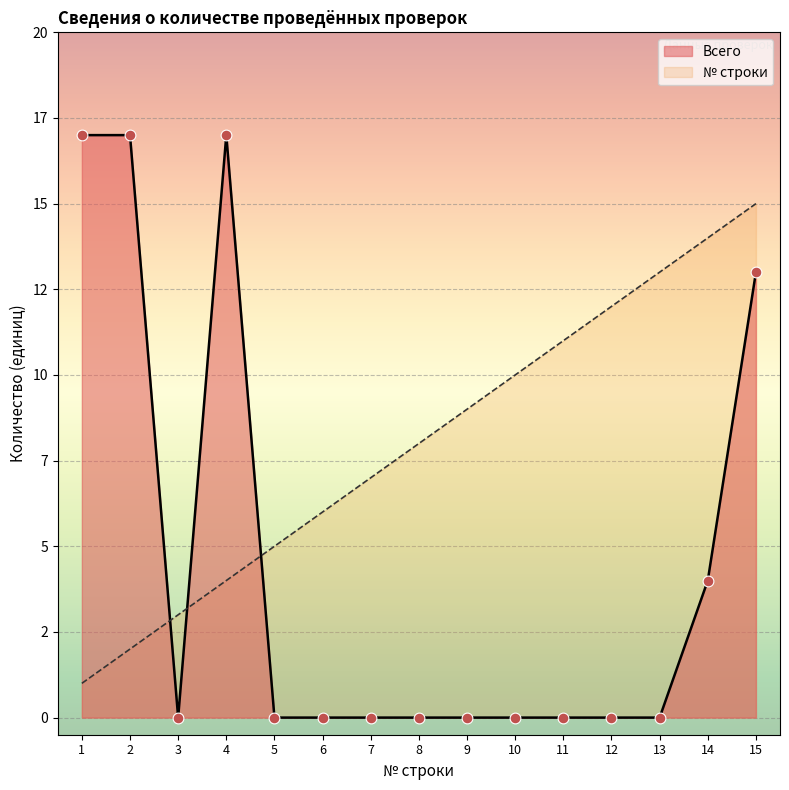

What is the total value across all series at 12?

12